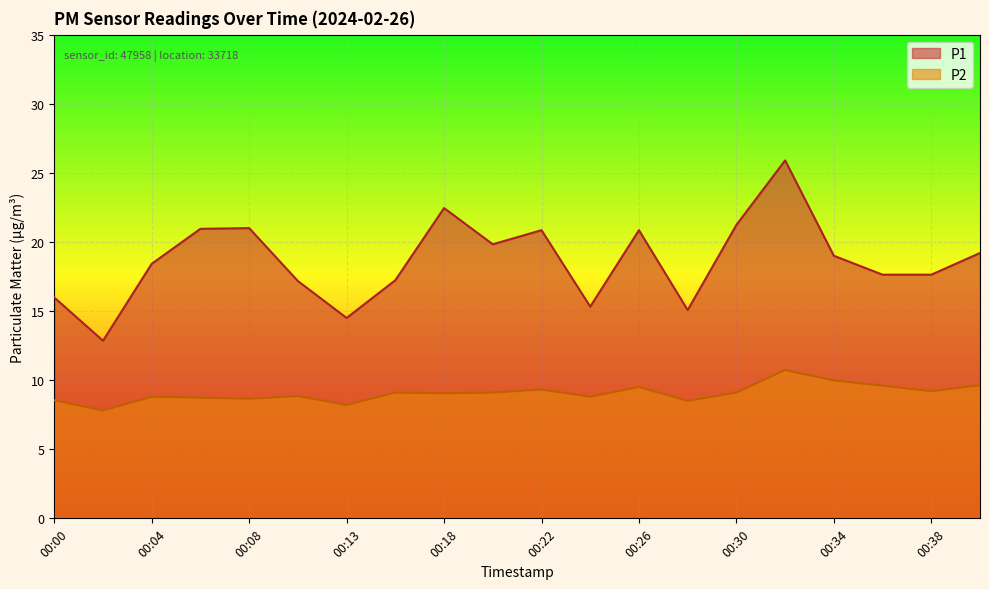

Reading left to right, extract all data points from this chart.

P1: 16.0	12.8	18.4	20.9	21.0	17.2	14.5	17.2	22.4	19.8	20.9	15.3	20.9	15.1	21.2	25.9	19.0	17.6	17.6	19.2
P2: 8.6	7.8	8.8	8.7	8.7	8.8	8.2	9.1	9.1	9.1	9.3	8.8	9.5	8.5	9.1	10.7	10.0	9.6	9.2	9.6